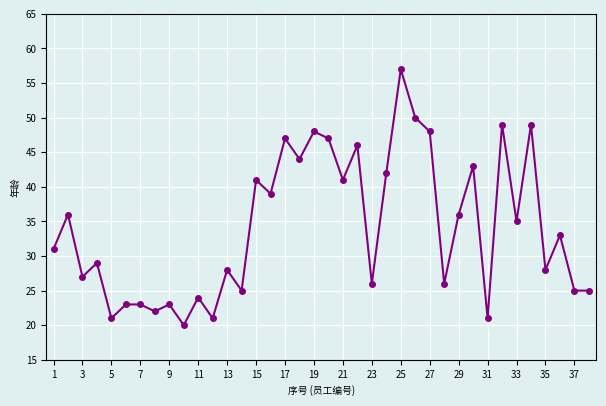

What is the greatest value displayed?

57